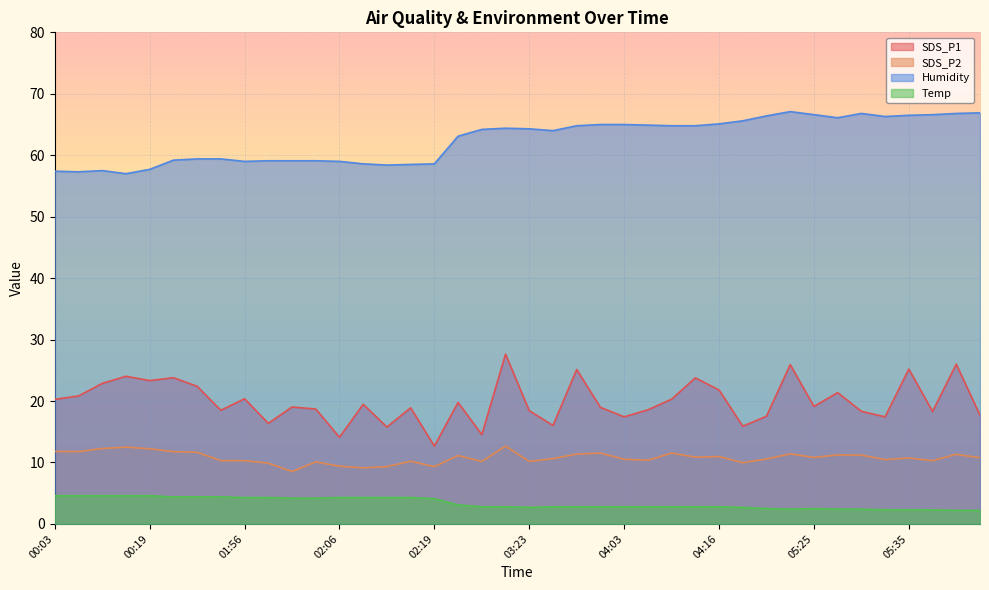

Is the value of SDS_P1 at 01:56 greater than the value of SDS_P2 at 02:06?

Yes